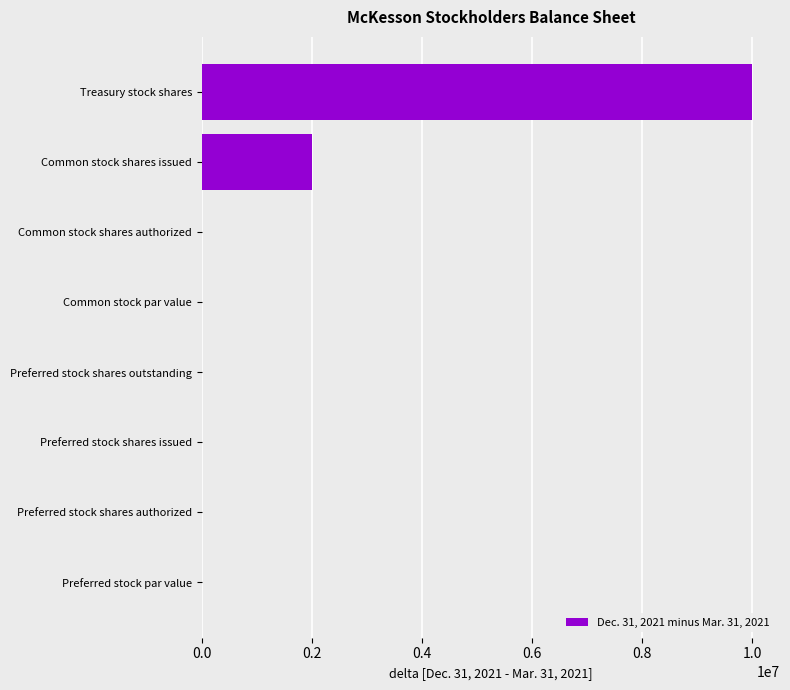

How many categories are shown in the chart?

8